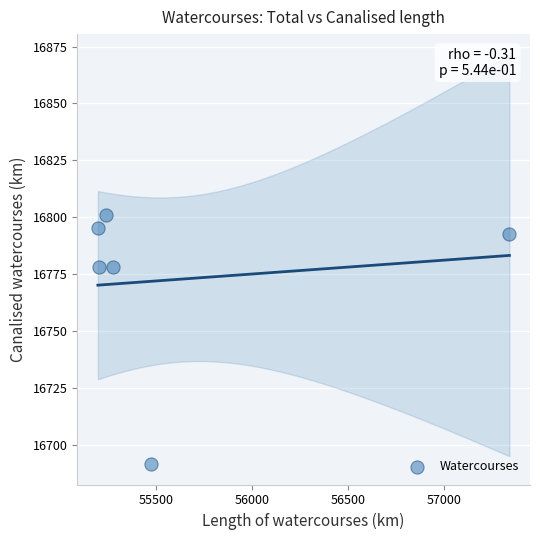

What is the average X value?

55623.8